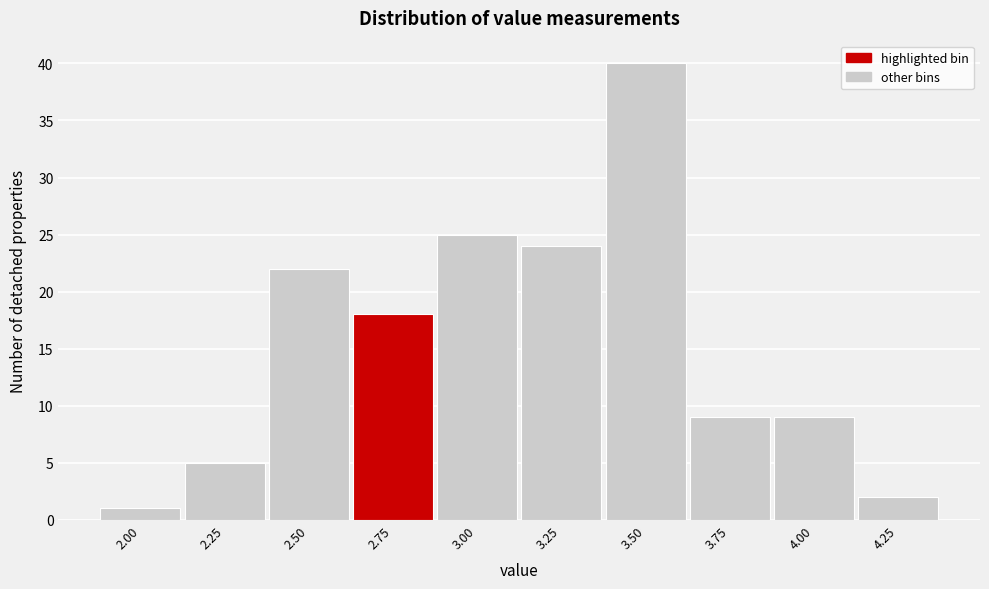

Reading right to left, what are all the values shown in this chart?

2	9	9	40	24	25	18	22	5	1